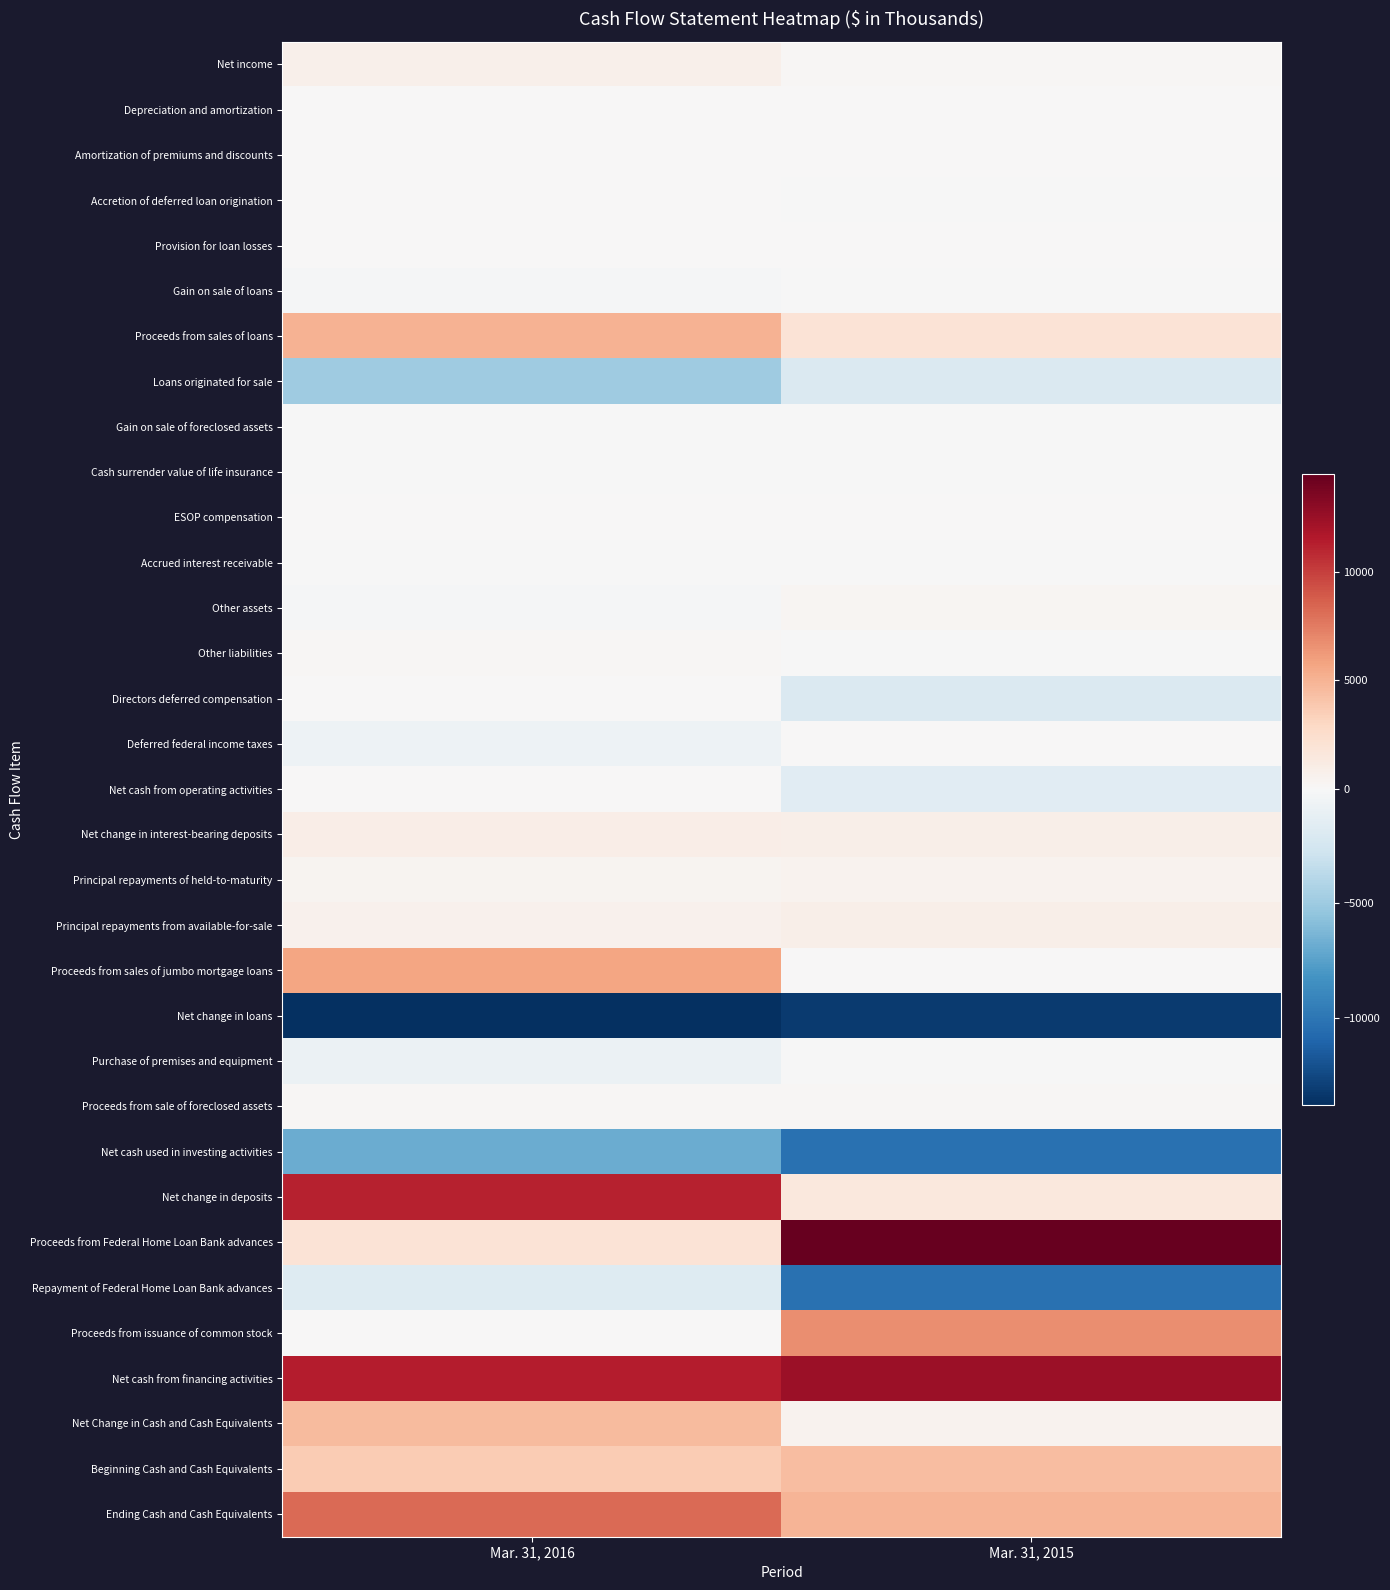

How many data points does each series have?

2